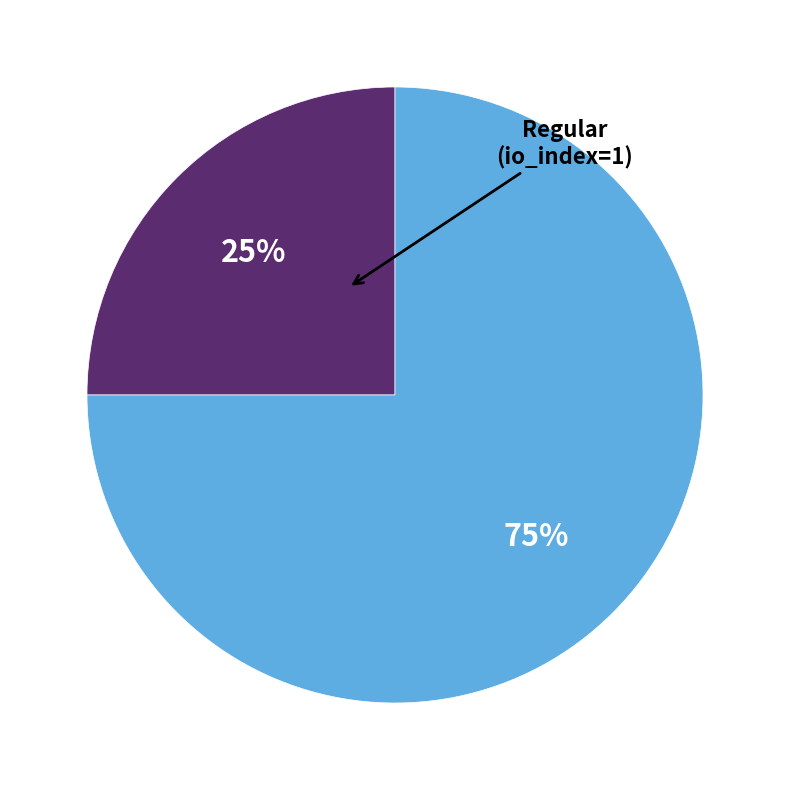

Is there any slice that represents more than half of the pie?

Yes